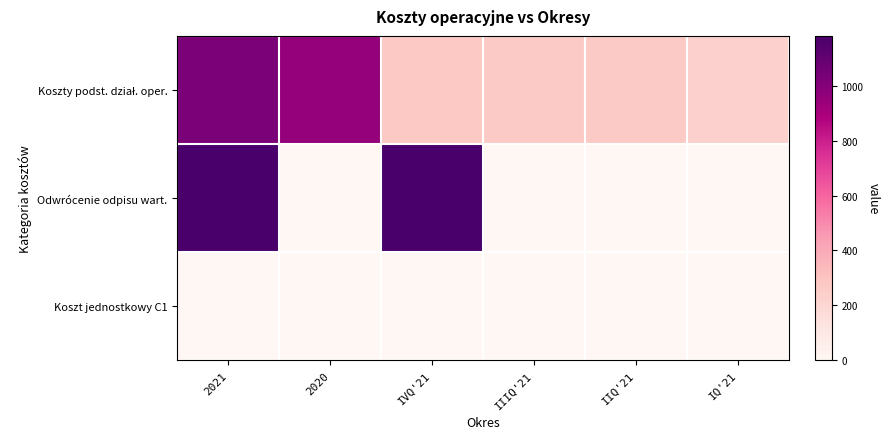

Which series changed the most between 2020 and IVQ'21?

Odwrócenie odpisu wart.